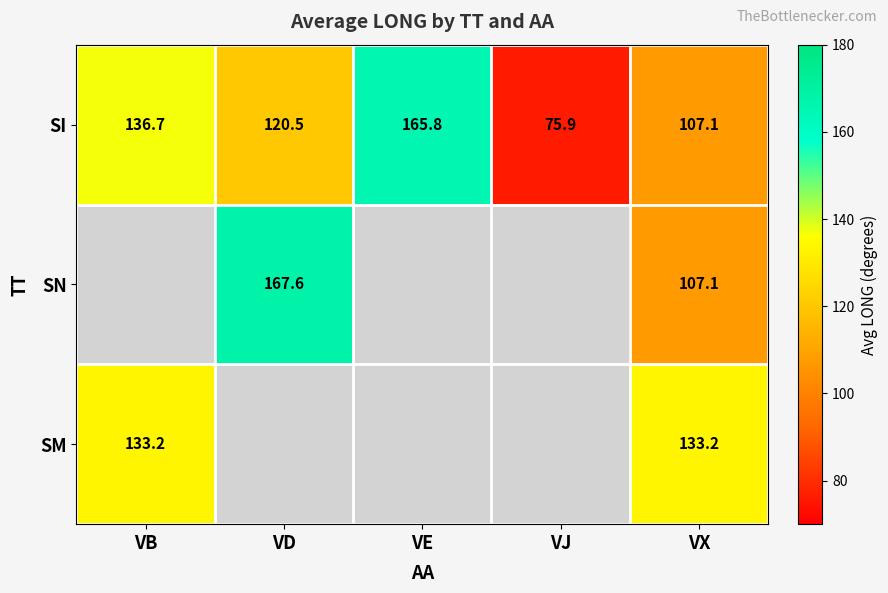

Rank the categories by SI value from highest to lowest.

VE, VB, VD, VX, VJ